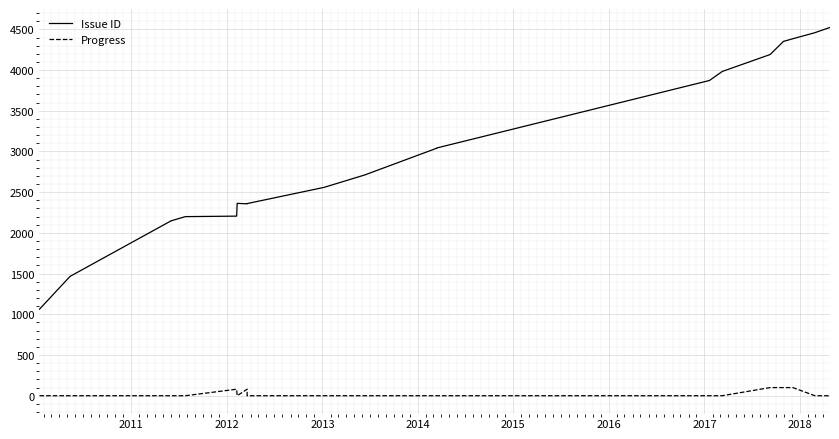

At 2015, list the series in order from smallest to largest.

Progress, Issue ID